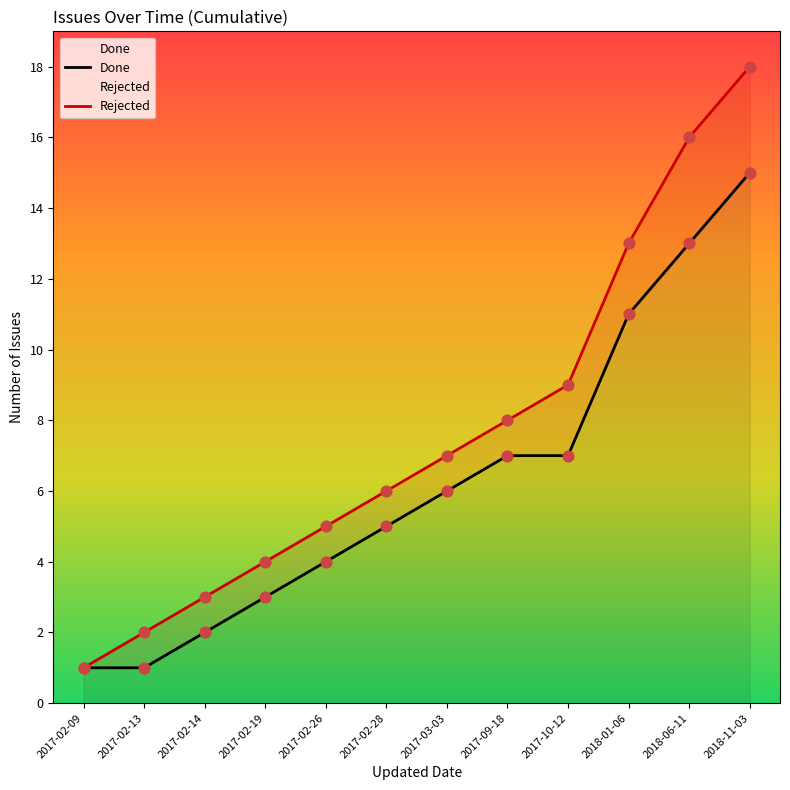

What is the total value across all series at 2018-06-11?

29